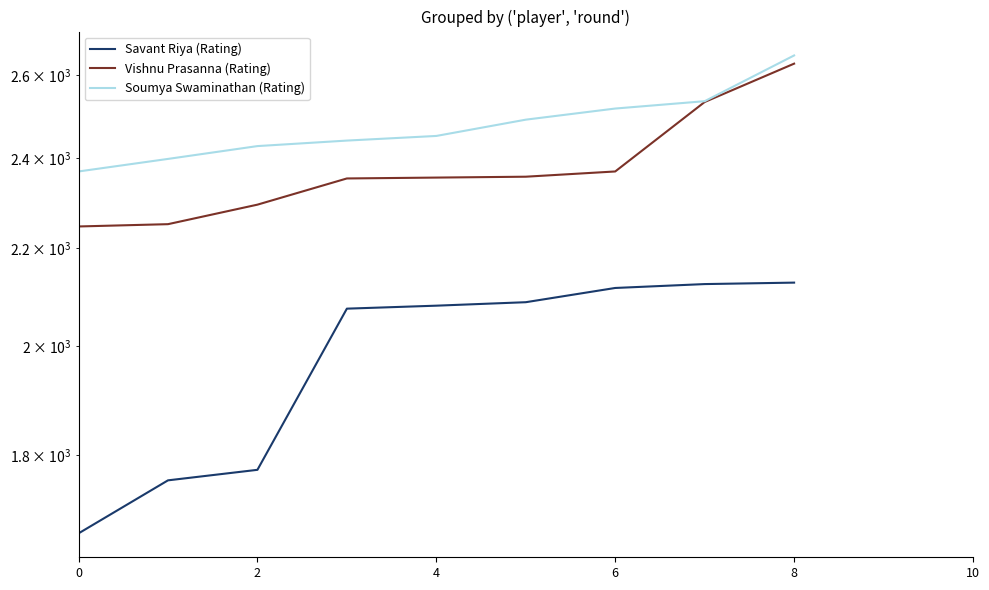

What is the sum of all Soumya Swaminathan (Rating) values?

22284